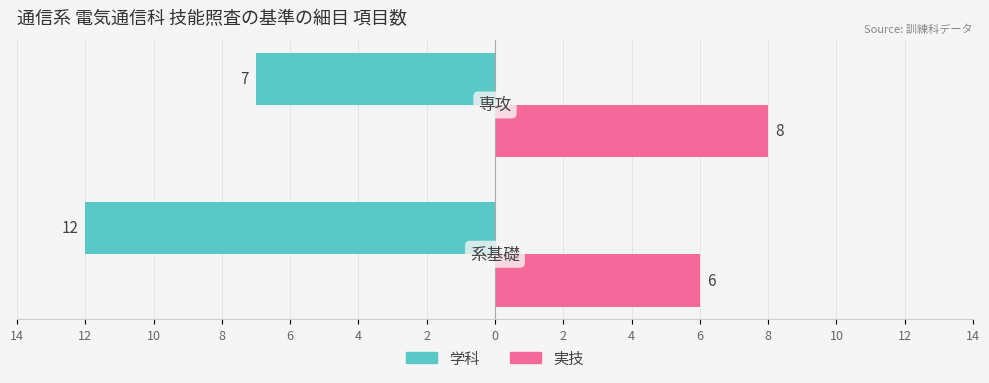

What is the average value of the 学科 series?

-10